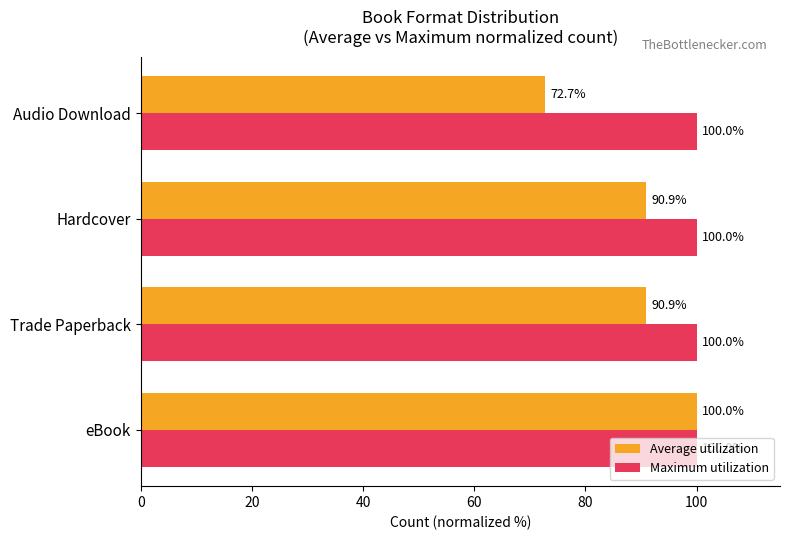

What is the difference between the second highest and minimum values in the Average utilization series?

18.2